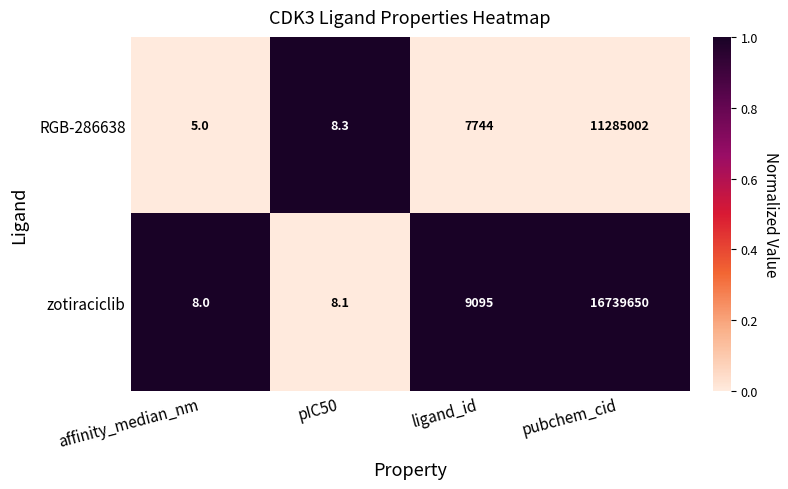

The value of zotiraciclib at pubchem_cid is 16739650.0. True or false?

True